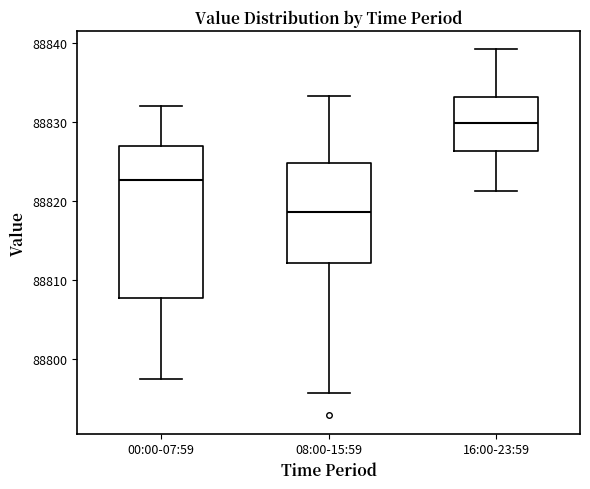

Where does the median line of the box for 08:00-15:59 sit on the y-axis? The values are not printed on the chart, so give them approximately, as read against the axis.

88819